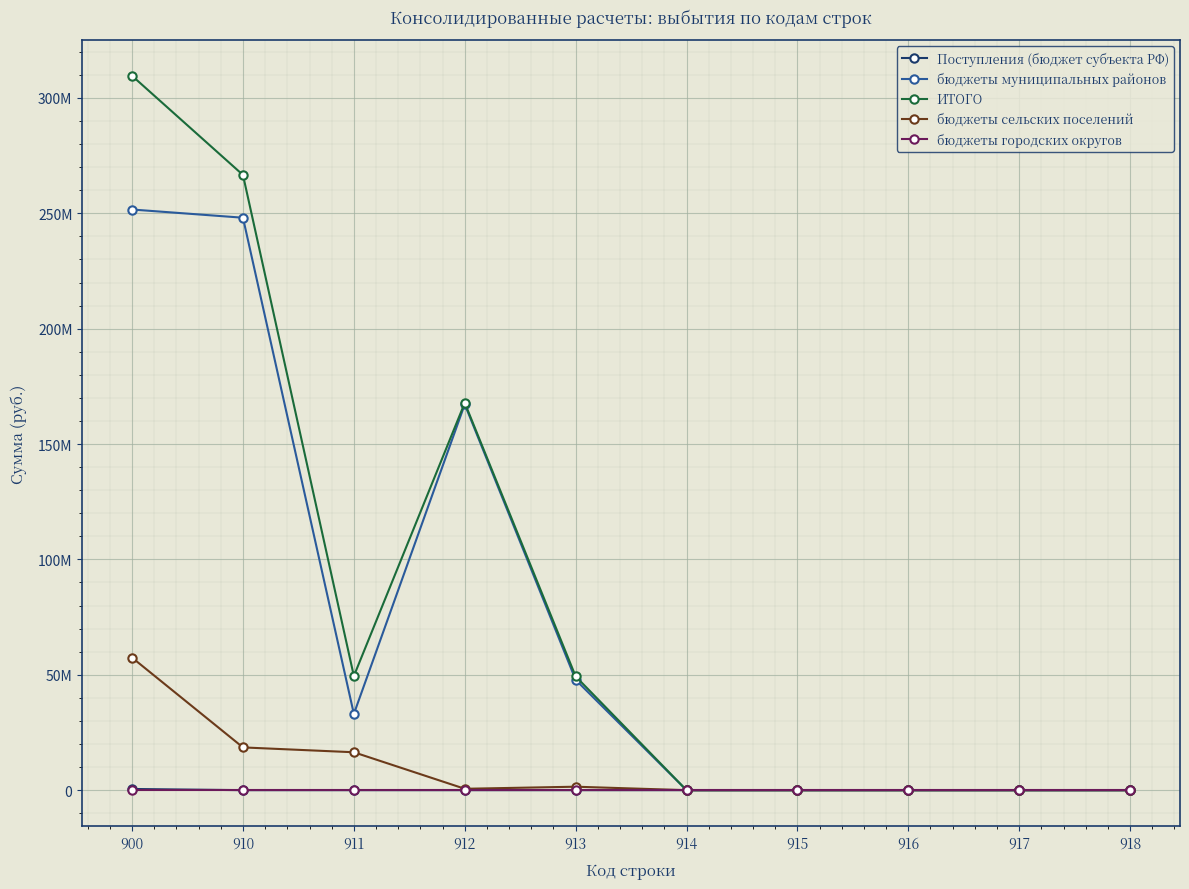

At which label is бюджеты городских округов closest to 0?

900